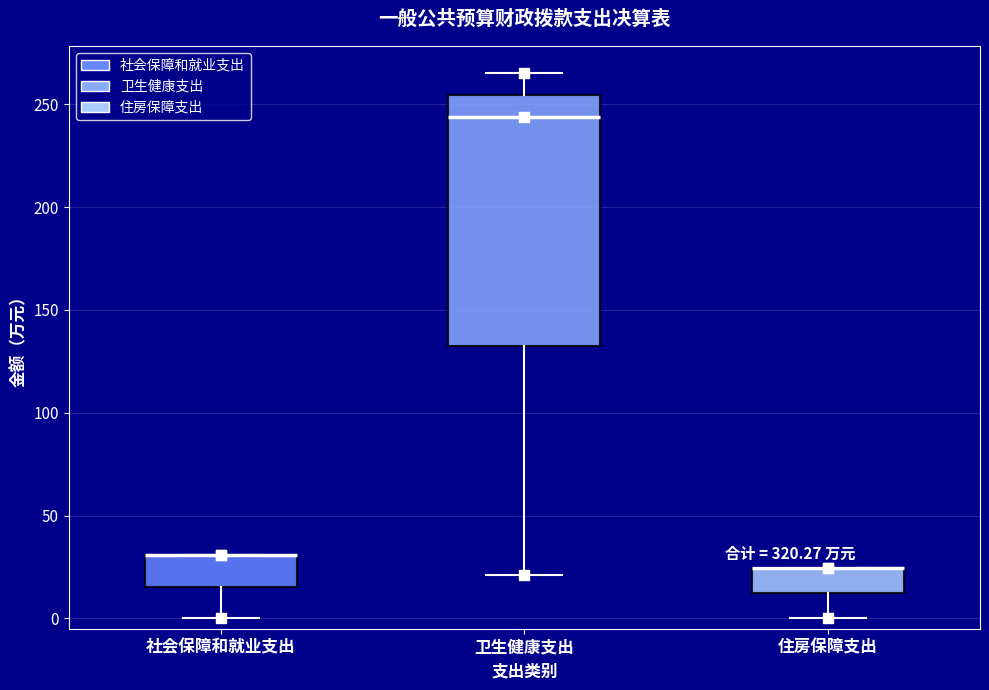

Reading left to right, transcribe this box plot: for each box, give where its median line is, the range the box spans, and where its two whiskers end, as read against the y-axis. The values are not printed on the chart, so give them approximately, as read against the axis.

社会保障和就业支出: median 30 (drawn on the box's upper edge), box 15 to 30, whiskers 0 to 30
卫生健康支出: median 245, box 130 to 255, whiskers 20 to 265
住房保障支出: median 25 (drawn on the box's upper edge), box 10 to 25, whiskers 0 to 25